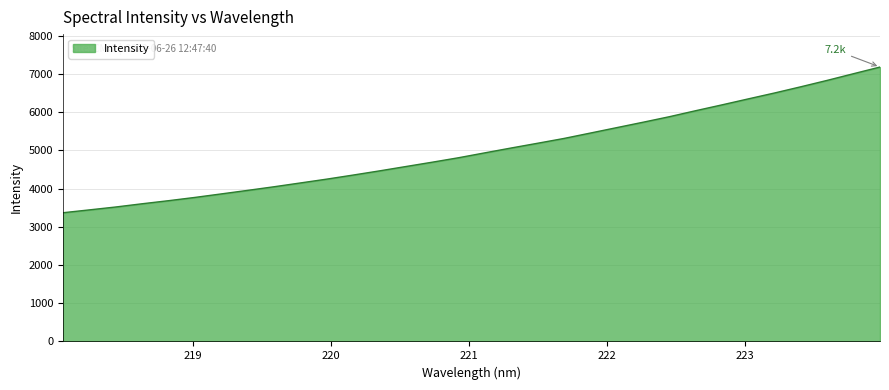

What is the difference between the maximum and minimum values?

3814.5